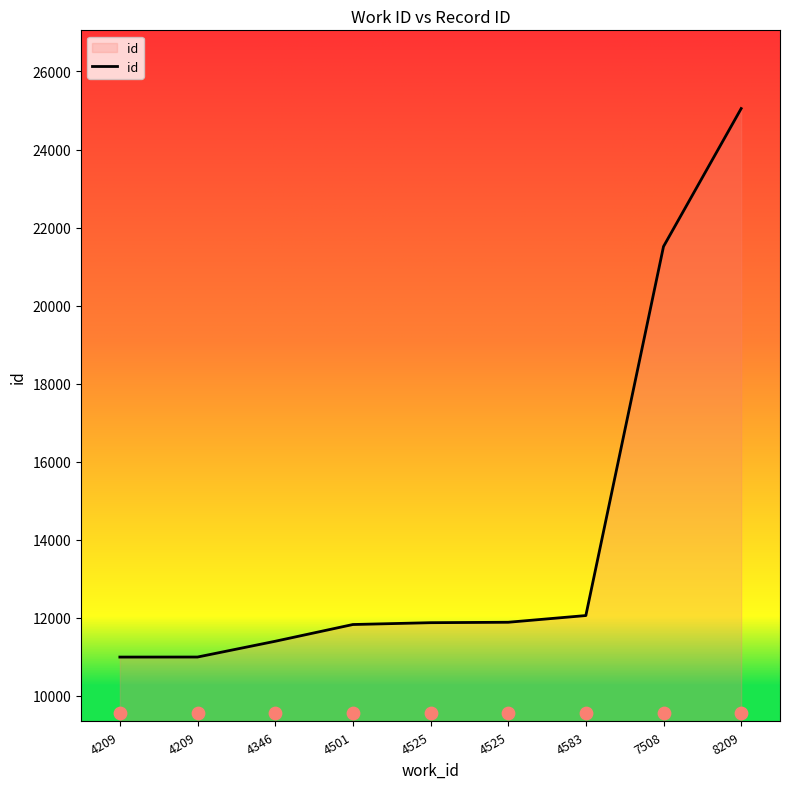

What is the change in value from 4501 to 8209?

+13219